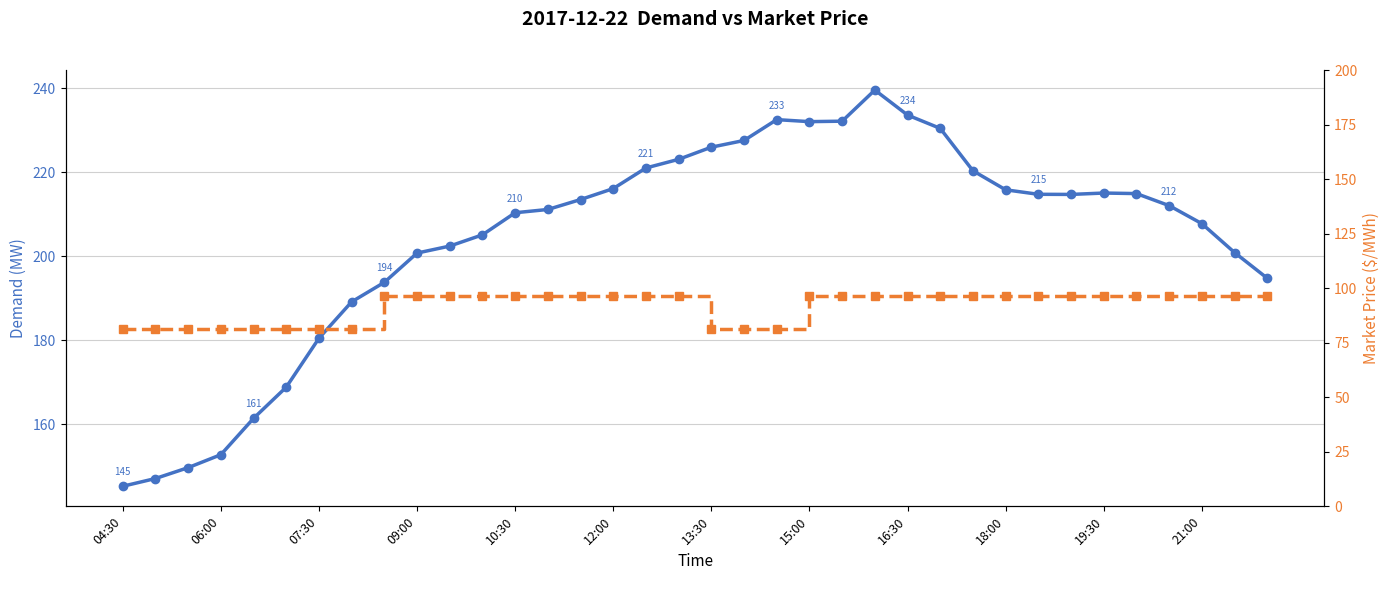

Does the chart display data point markers on the line(s)?

Yes